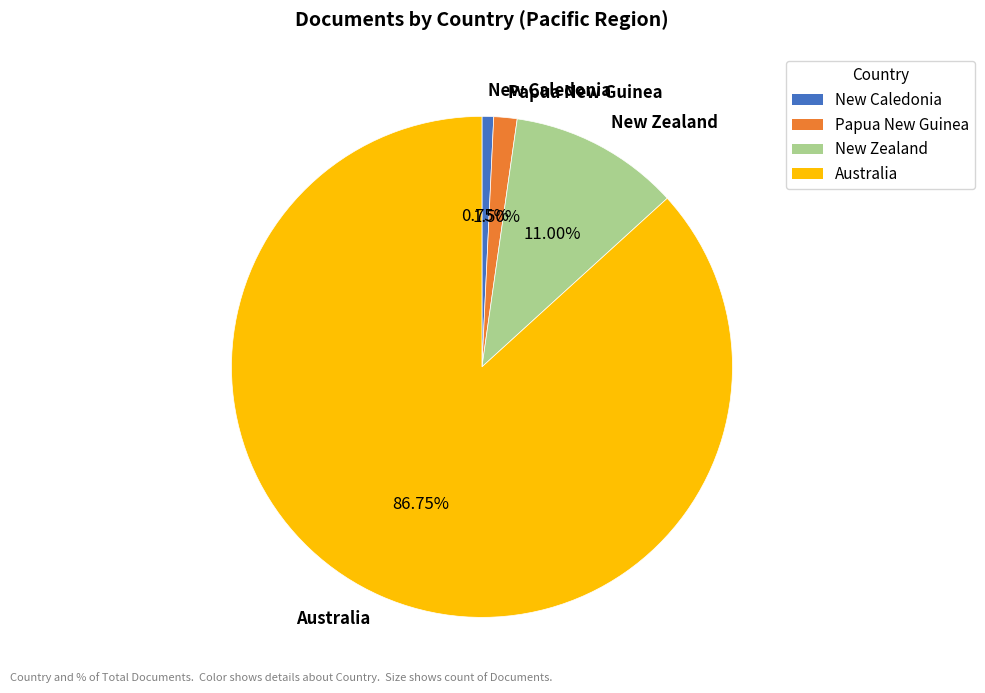

Do New Zealand and New Caledonia together represent more than half of the pie?

No